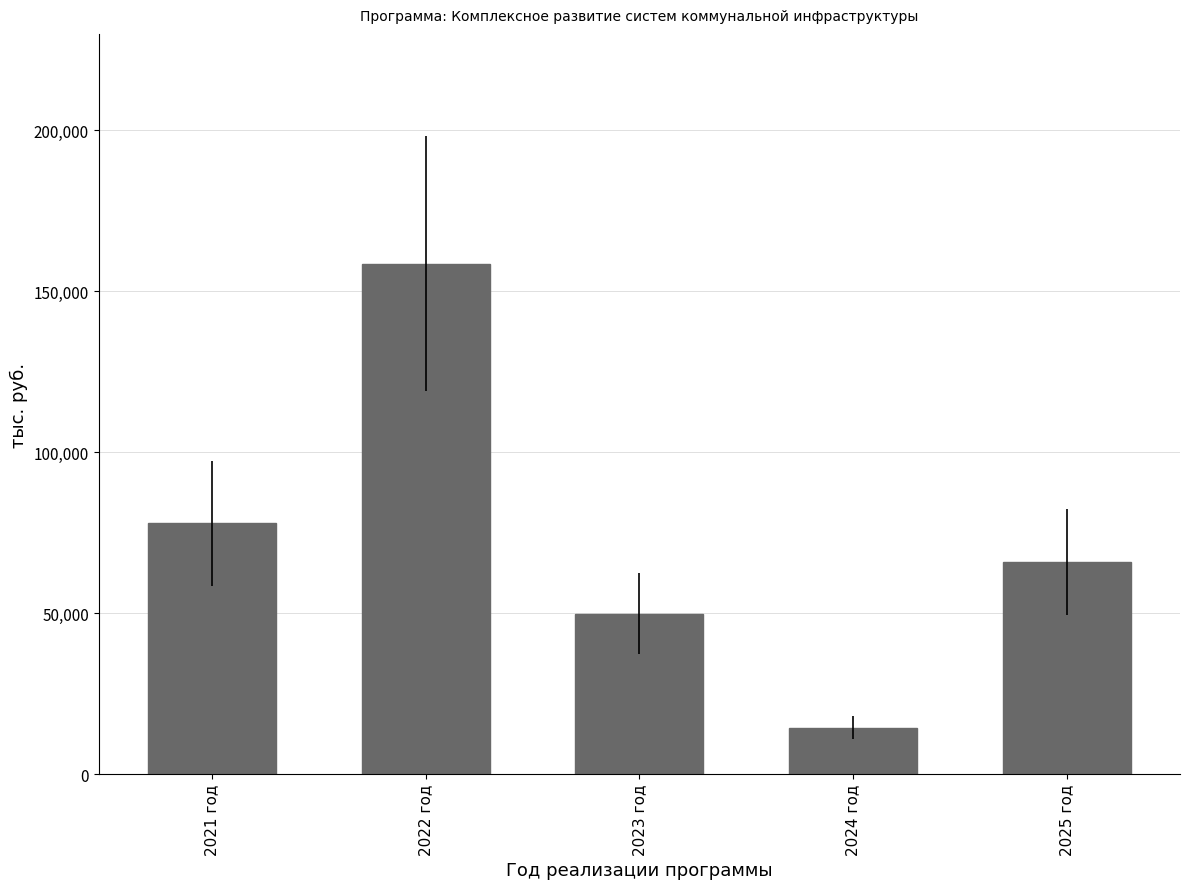

At which label is the value closest to 86510?

2021 год